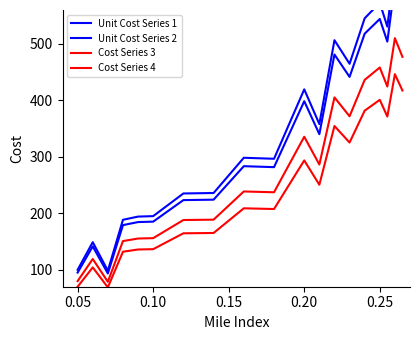

True or false: Unit Cost Series 1 has a value of 41.0 at 0.10.

False